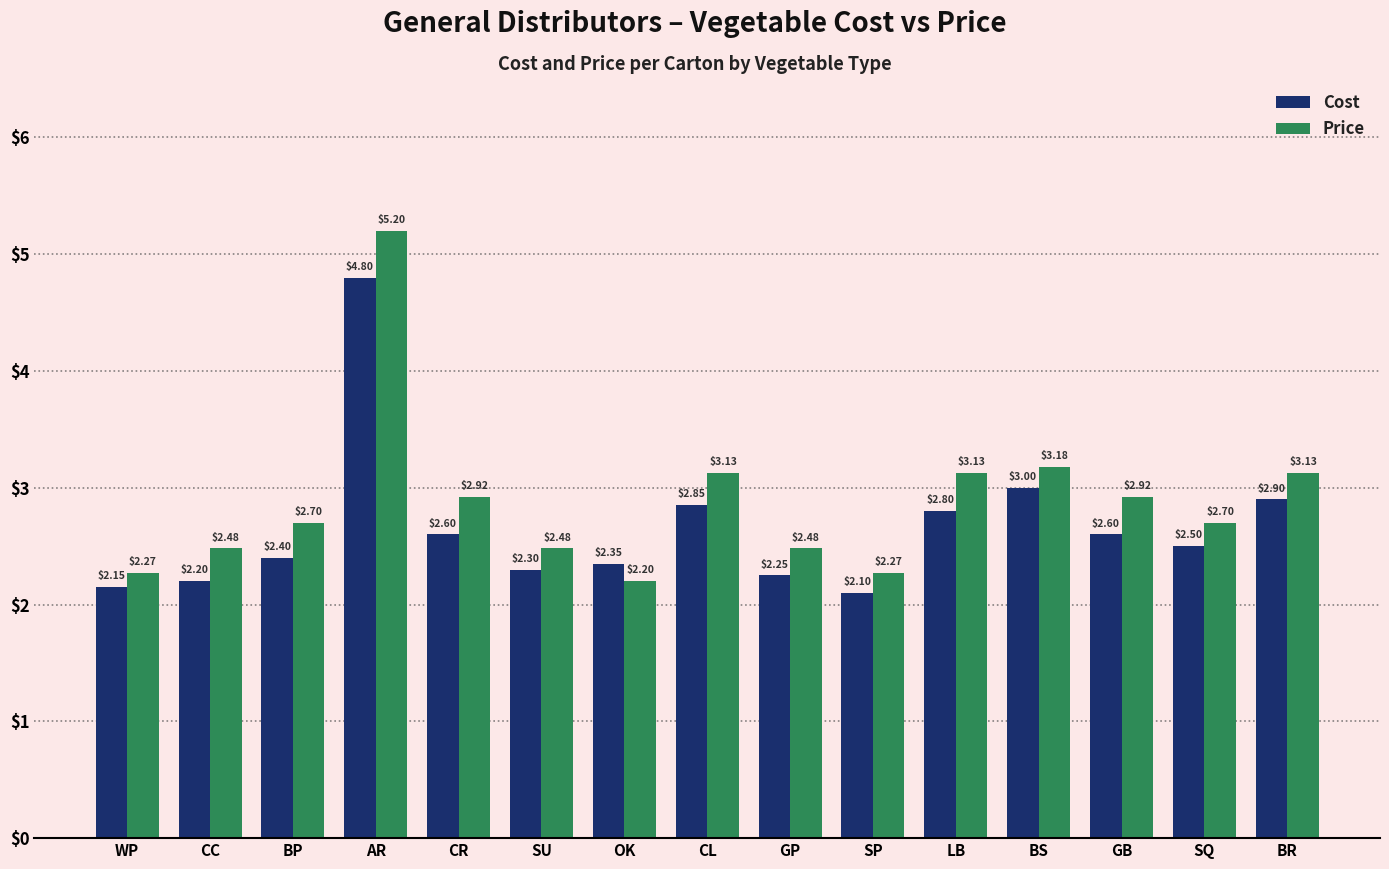

What is the approximate value of Cost at CC?

2.2